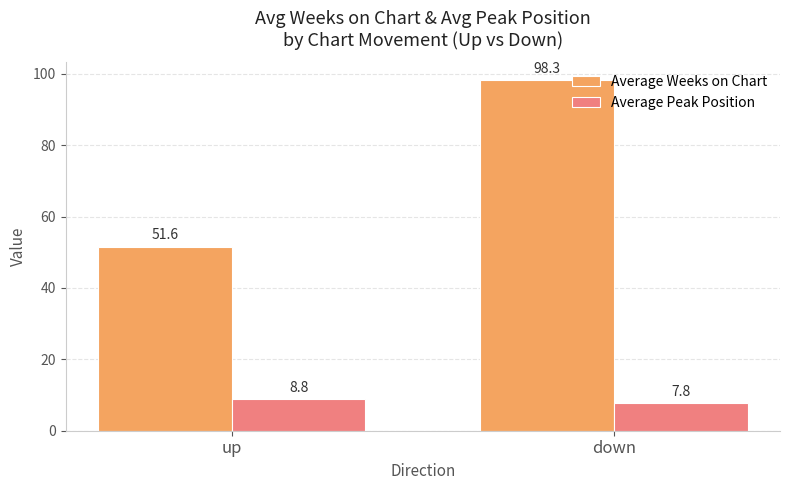

What position from the right is down?

1